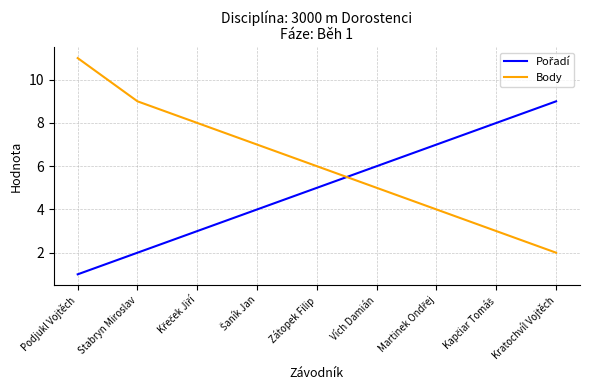

True or false: Body has a value of 6 at Zátopek Filip.

True